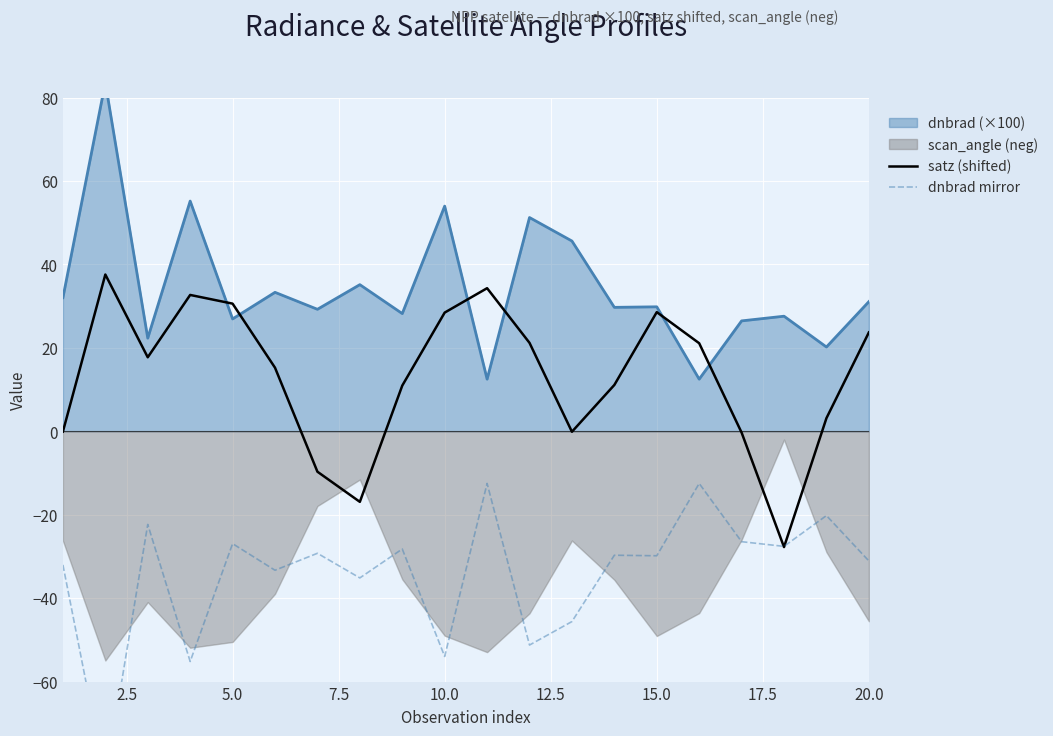

How many values in satz (shifted) are below zero?

6